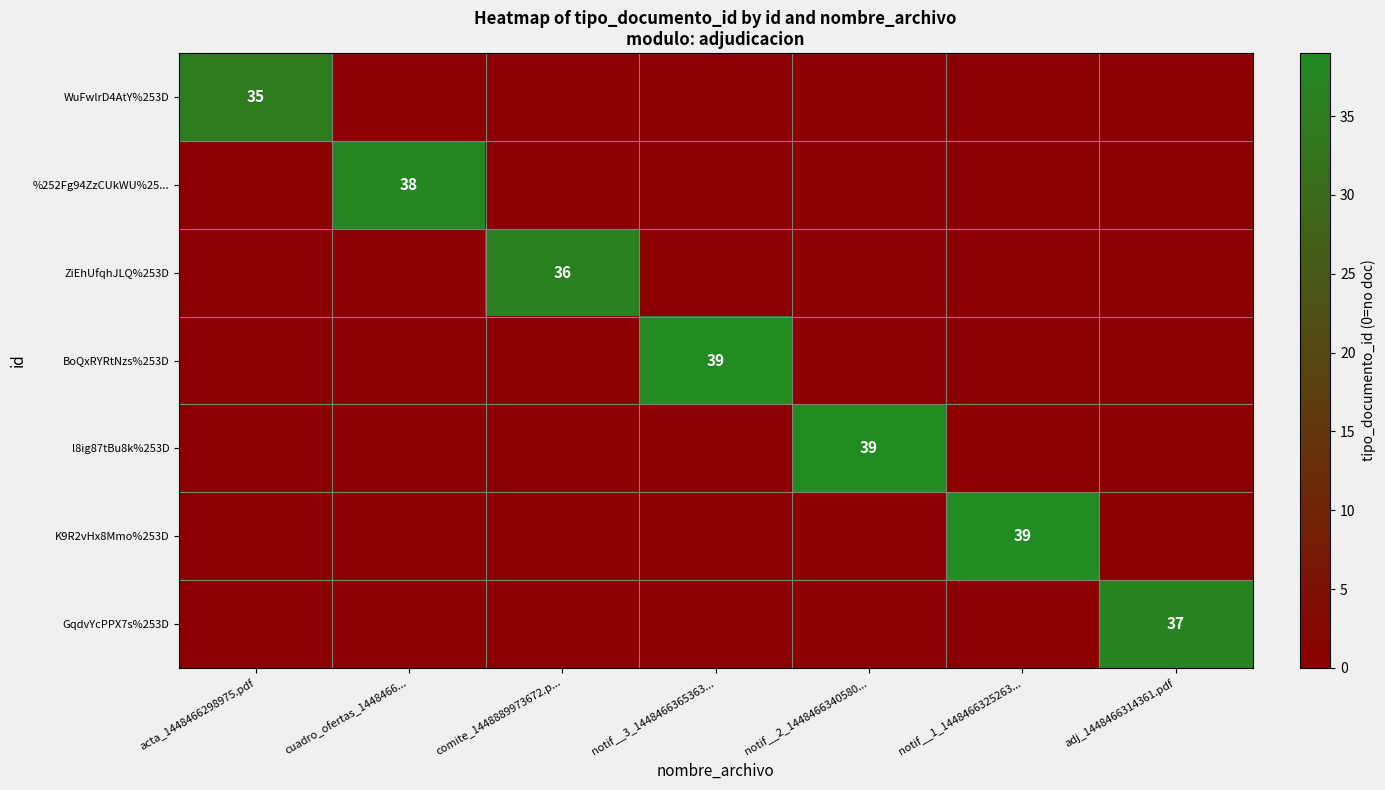

What is the total value across all series at adj_1448466314361.pdf?

37